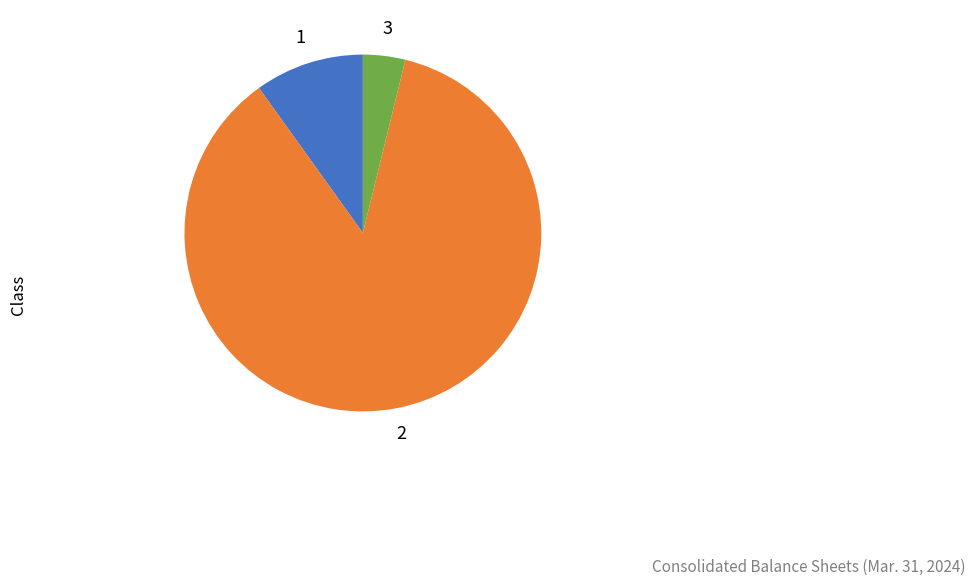

Is there a majority slice in this chart?

Yes